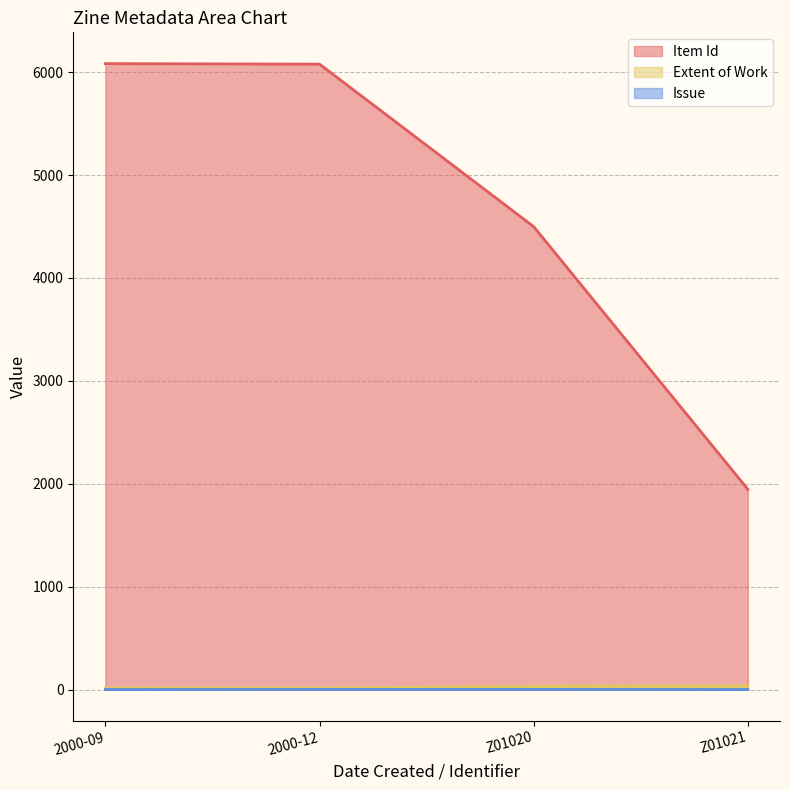

At which label does Issue reach its peak?

2000-12